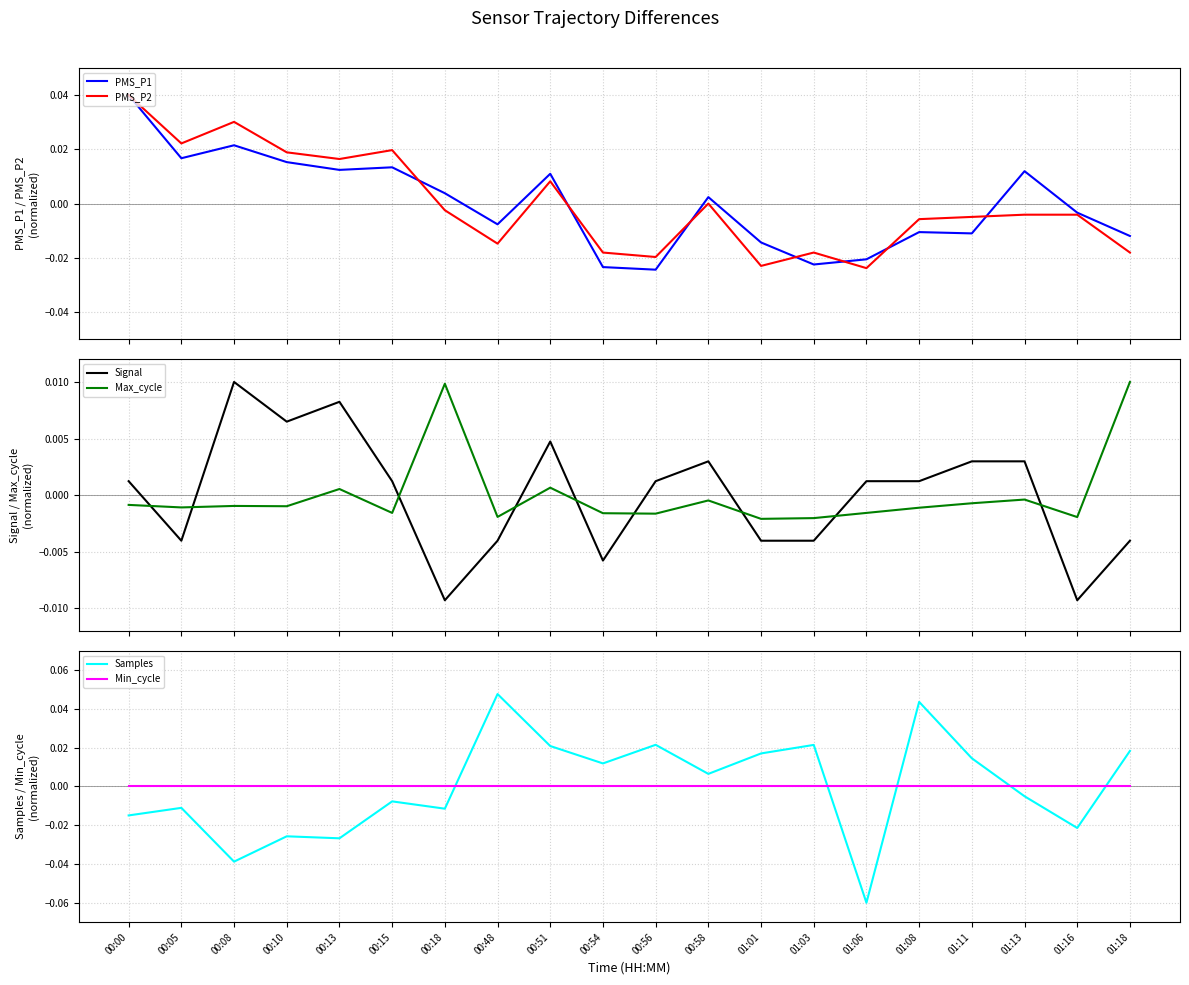

Does the chart display data point markers on the line(s)?

No